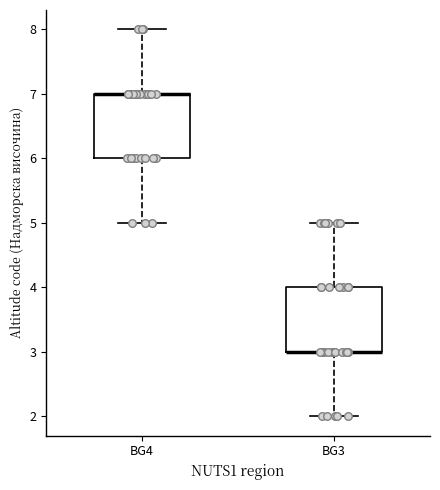

Where is the upper edge of the box for BG4 on the y-axis? The values are not printed on the chart, so give them approximately, as read against the axis.

7